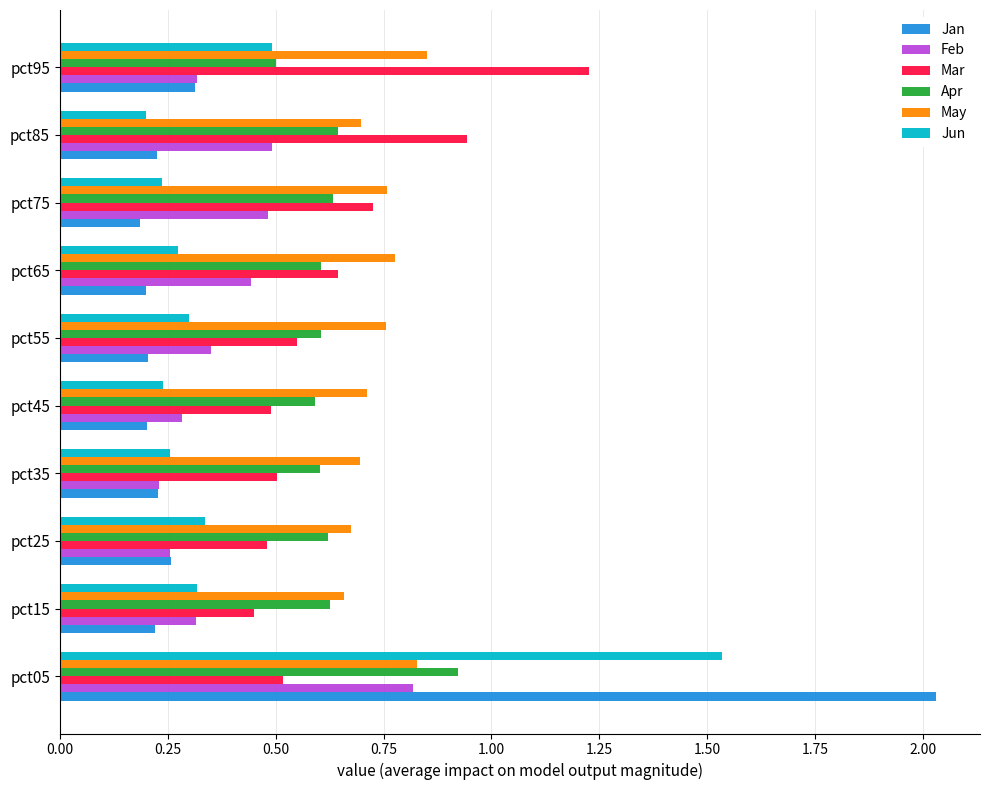

What is the difference between the maximum and minimum values in the Jan series?

1.8